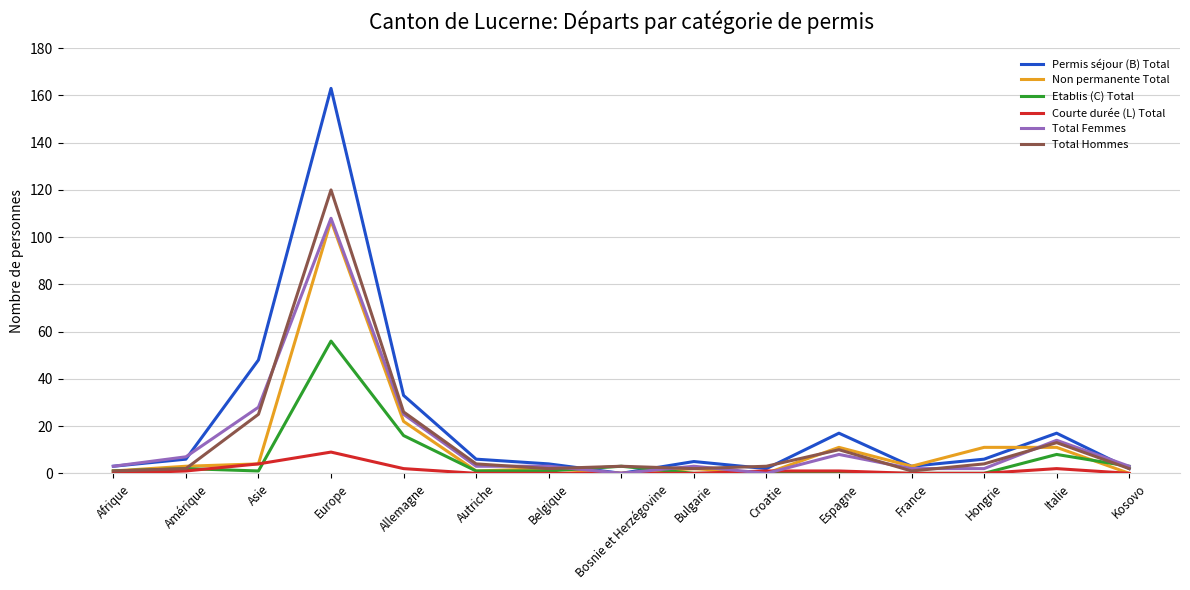

Is it true that Permis séjour (B) Total equals 0 at Bosnie et Herzégovine?

True